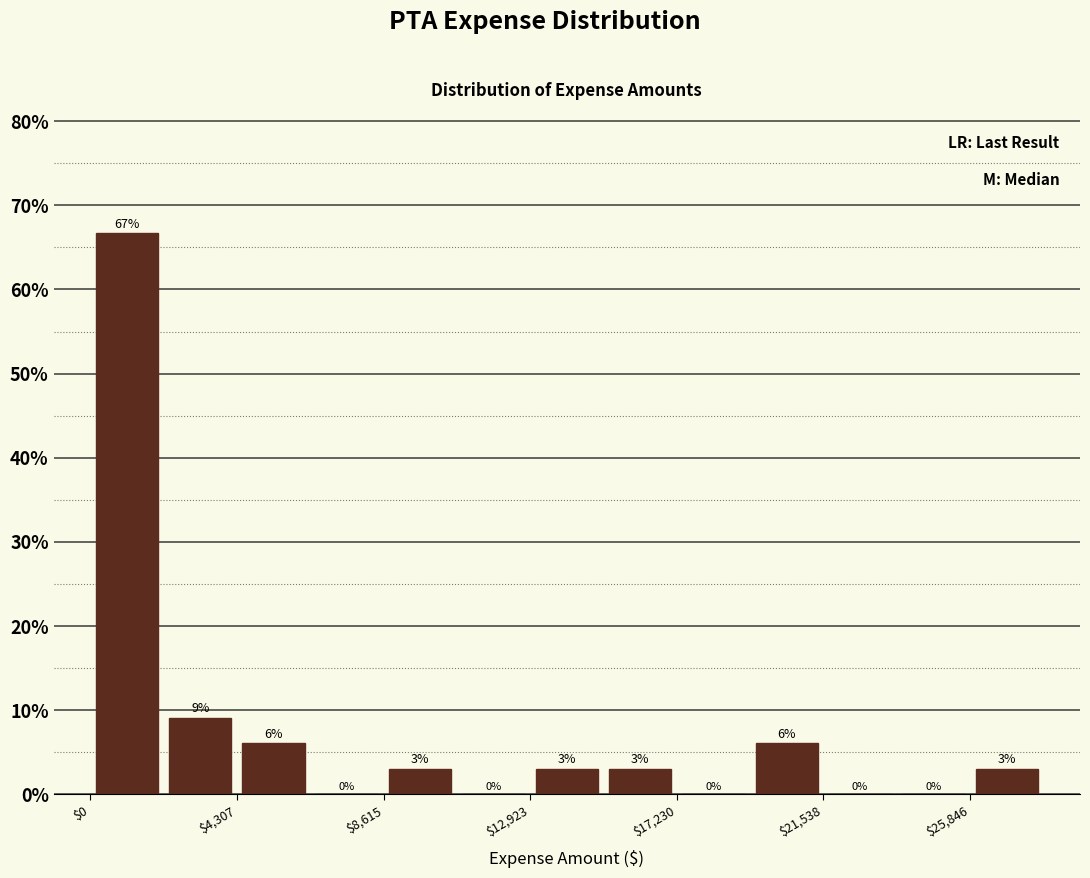

Which range on the x-axis has the tallest bar?

0 to 2000